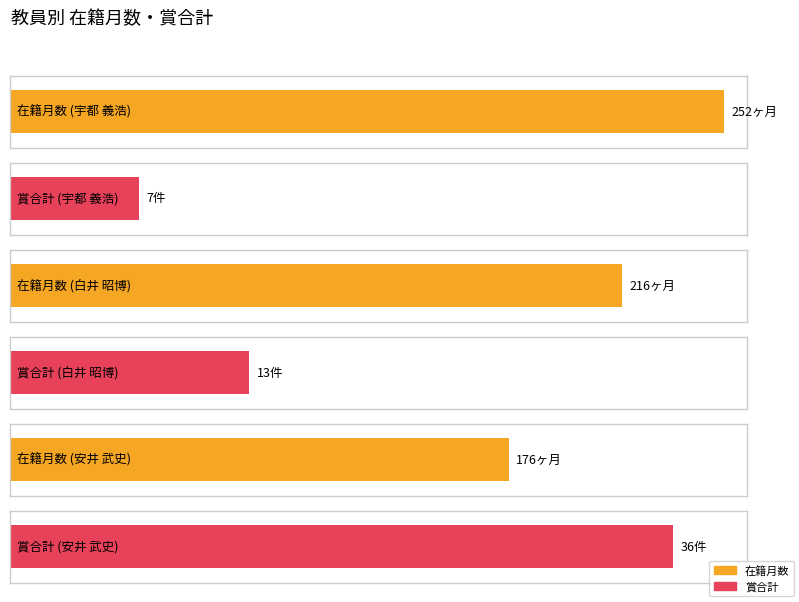

True or false: 在籍月数 has a value of 176 at 安井 武史.

True